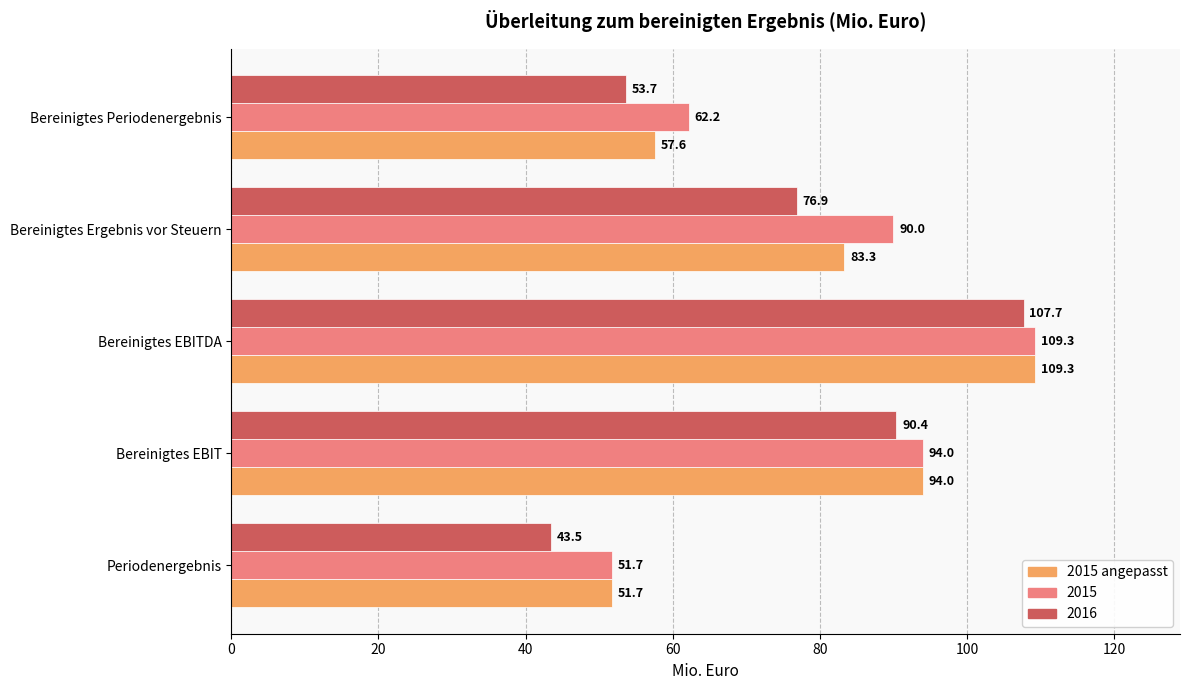

At Bereinigtes Periodenergebnis, list the series in order from smallest to largest.

2016, 2015 angepasst, 2015